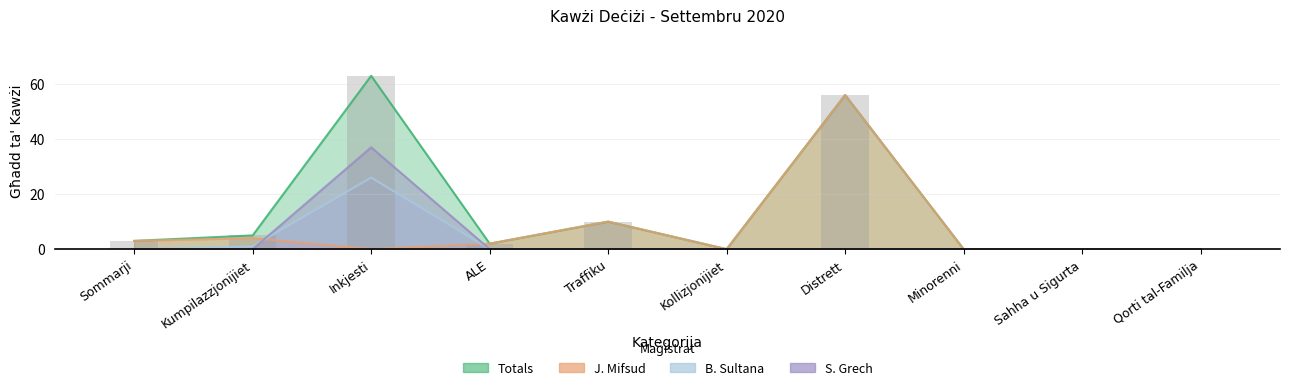

How many bars are there in each group?

4